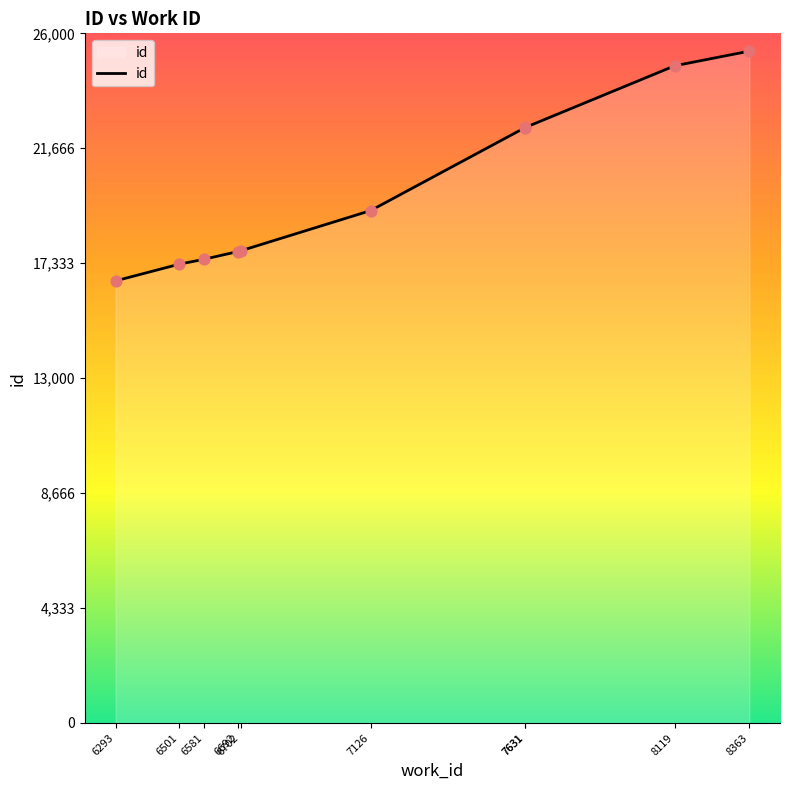

Which has a higher value, 6501 or 8363?

8363